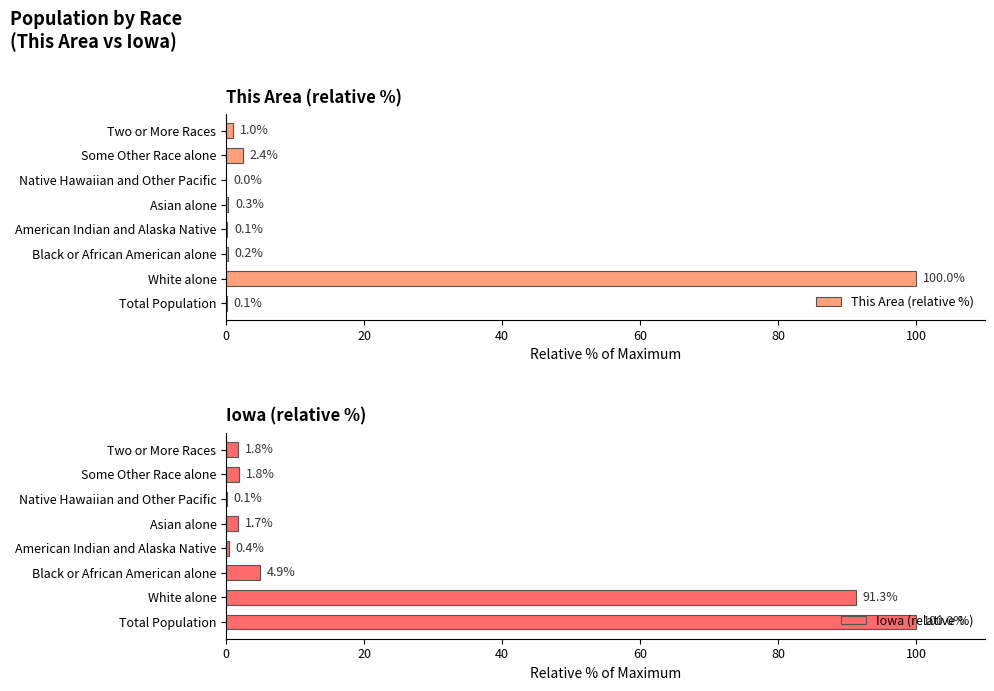

Reading left to right, extract all data points from this chart.

This Area (relative %): 0.1	100.0	0.2	0.1	0.3	0.0	2.4	1.0
Iowa (relative %): 100.0	91.3	4.9	0.4	1.7	0.1	1.8	1.8